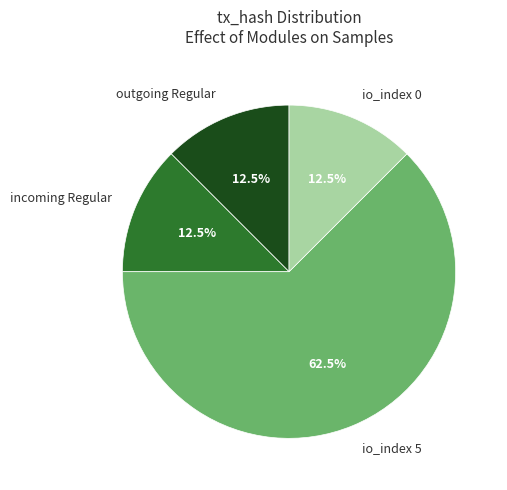

How many segments does this pie chart have?

4